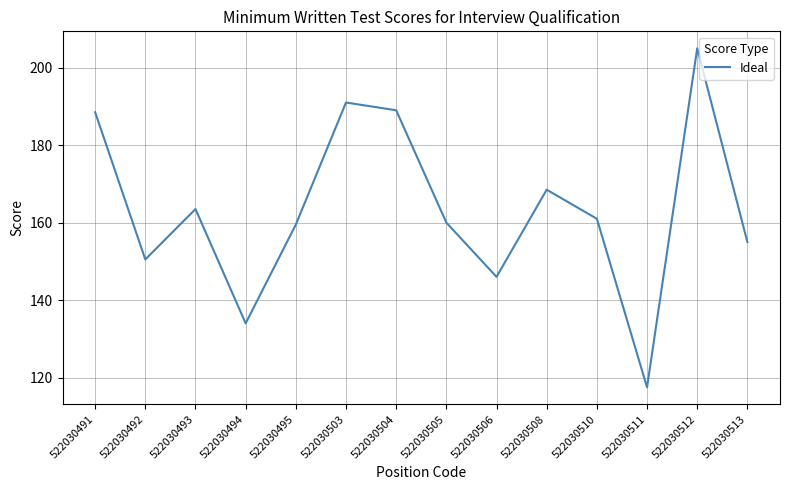

Is it true that the value at 522030503 is 330.7?

False